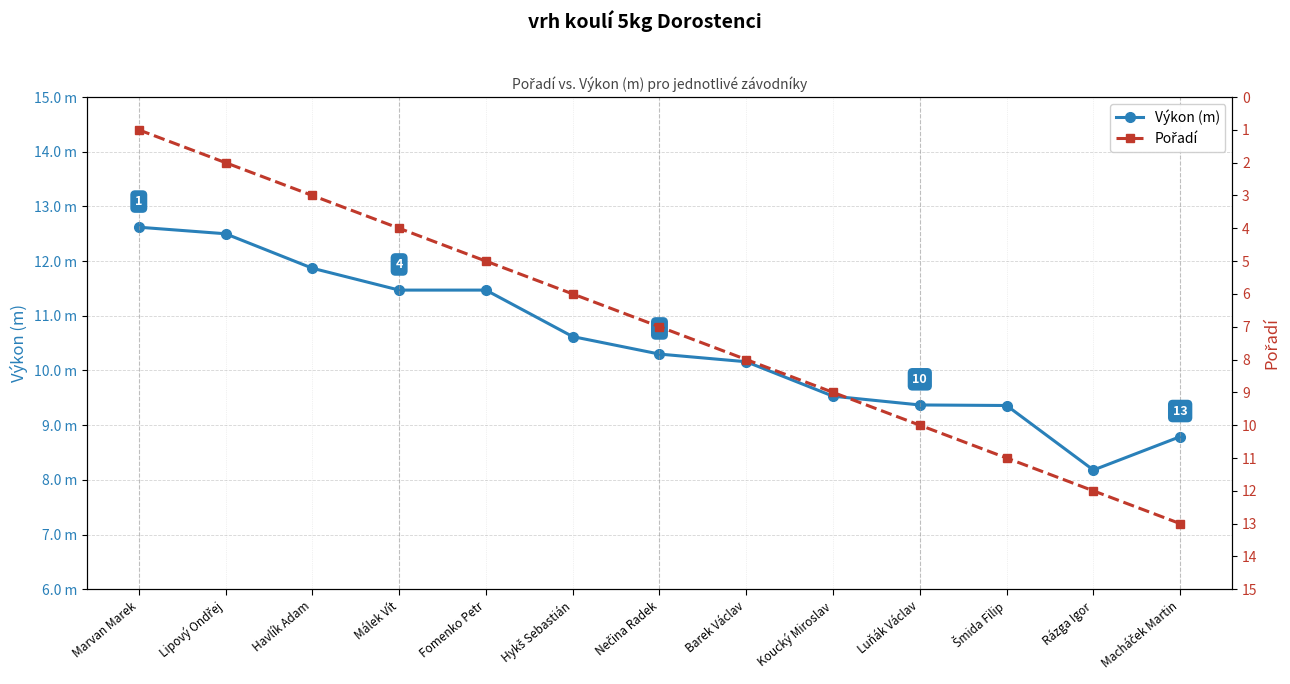

What is the label of the 3rd point from the right?

Šmida Filip